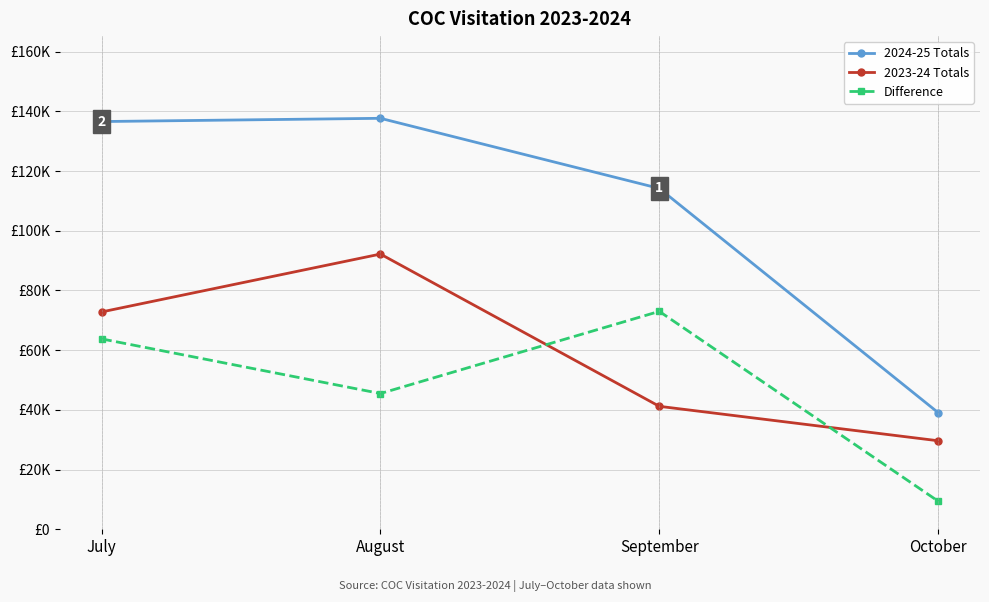

Reading left to right, what are all the values shown in this chart?

2024-25 Totals: 136578	137665	114179	39067
2023-24 Totals: 72799	92191	41188	29652
Difference: 63779	45474	72991	9415